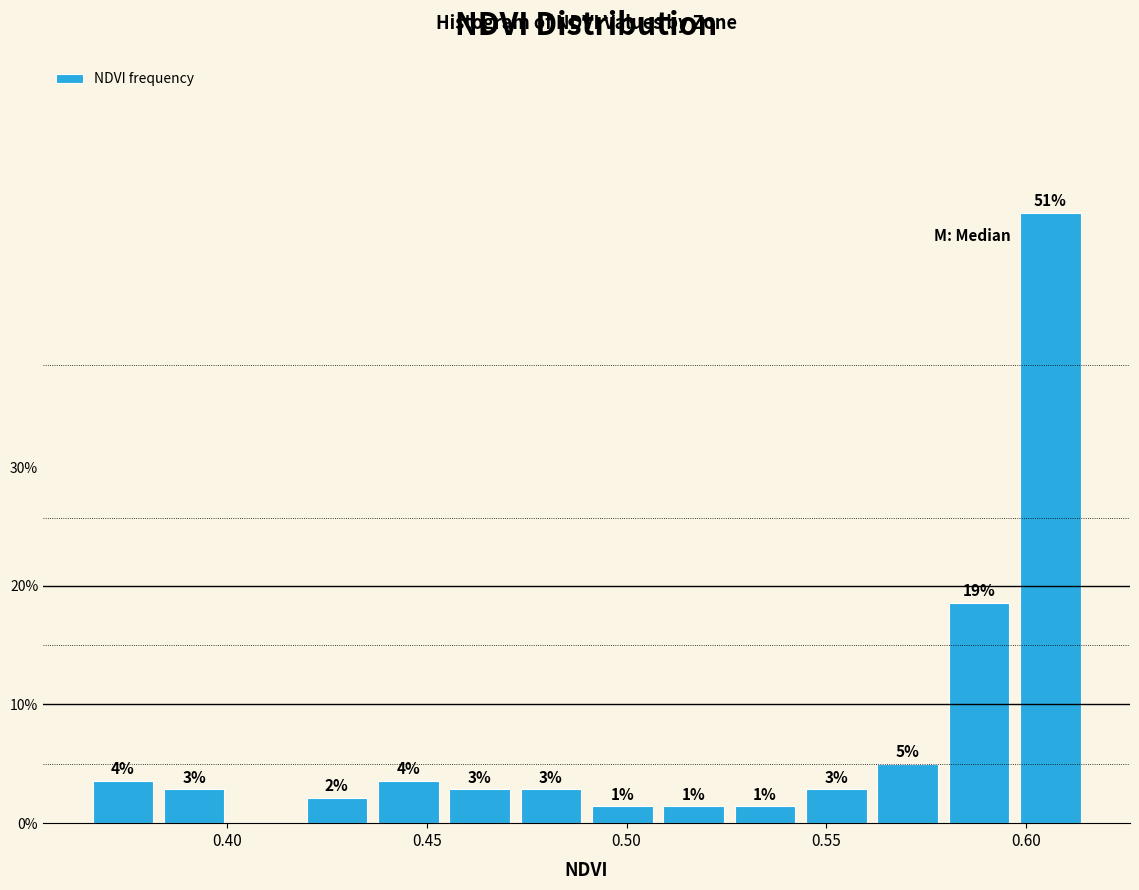

Around what value on the x-axis is the tallest bar? Give the approximate position of its centre, as read against the axis.

0.605